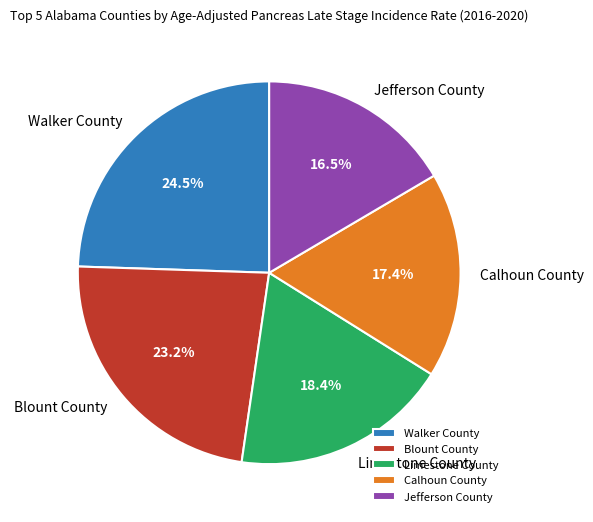

Which has a higher value, Jefferson County or Blount County?

Blount County